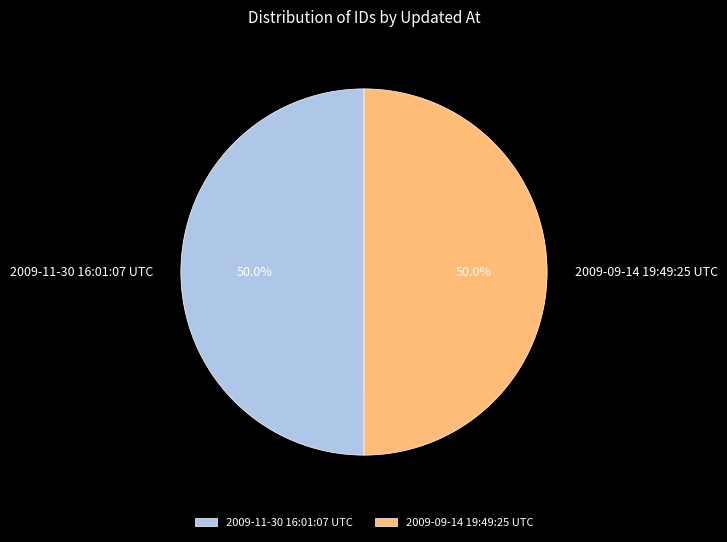

The 2009-09-14 19:49:25 UTC slice represents 50% of the pie. True or false?

True